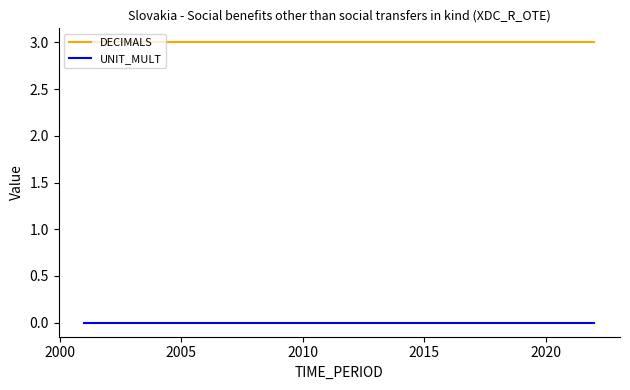

What is the lowest value of the DECIMALS series?

3